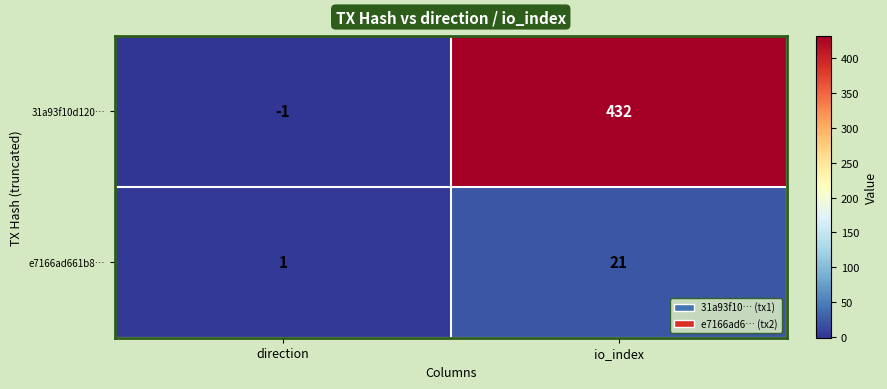

What is the difference between the highest and lowest values at direction?

2